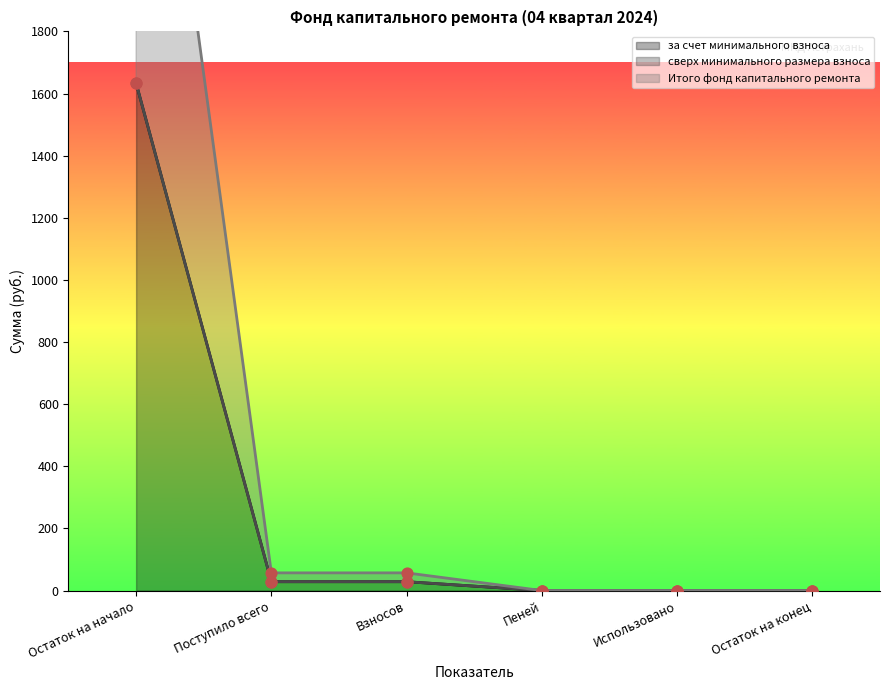

What is the maximum value for за счет минимального взноса?

1633.4